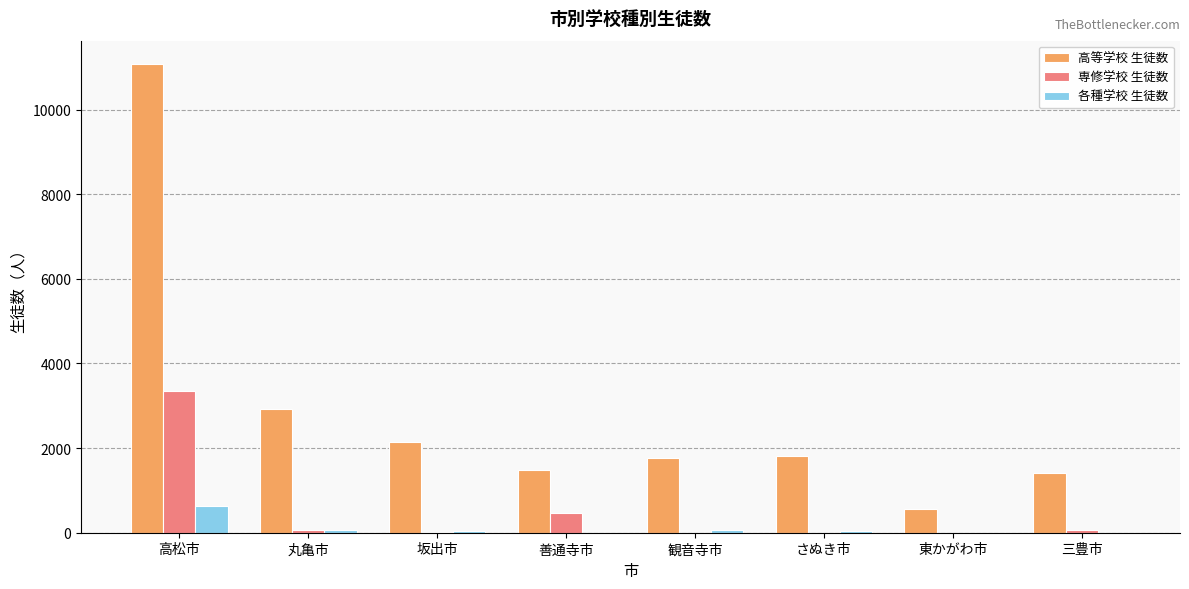

Which category has the highest value in the 各種学校 生徒数 series?

高松市